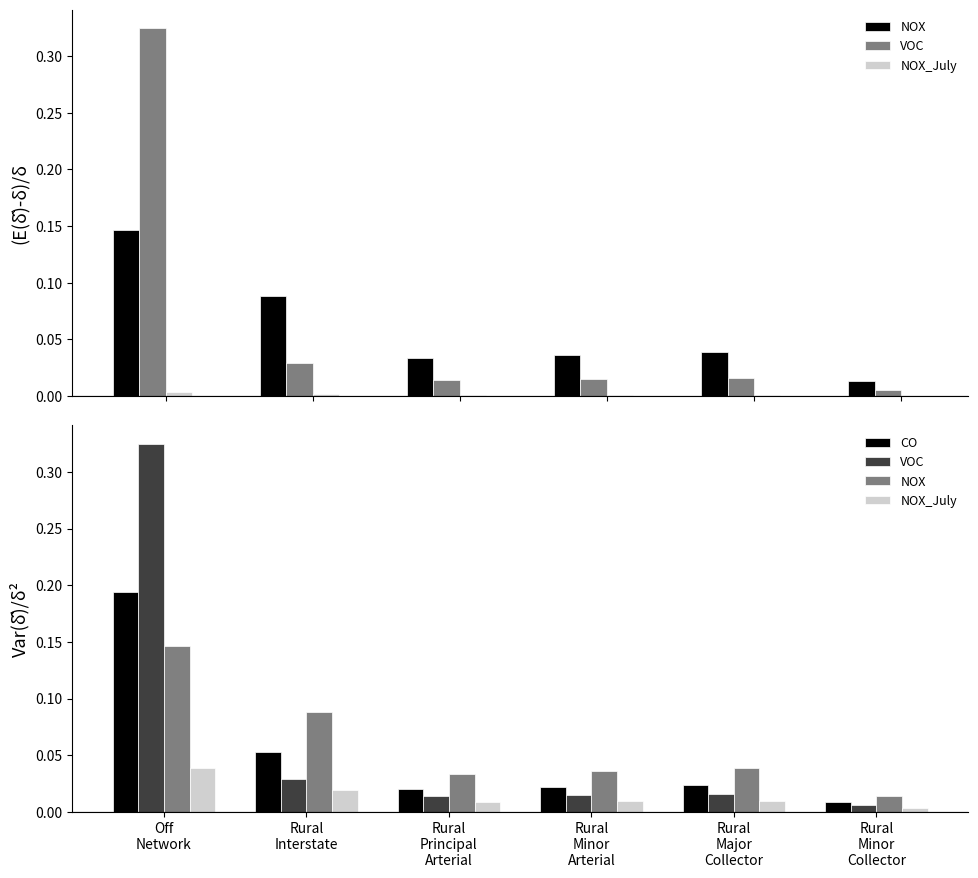

What is the difference between the highest and lowest values at Rural
Interstate?

0.1